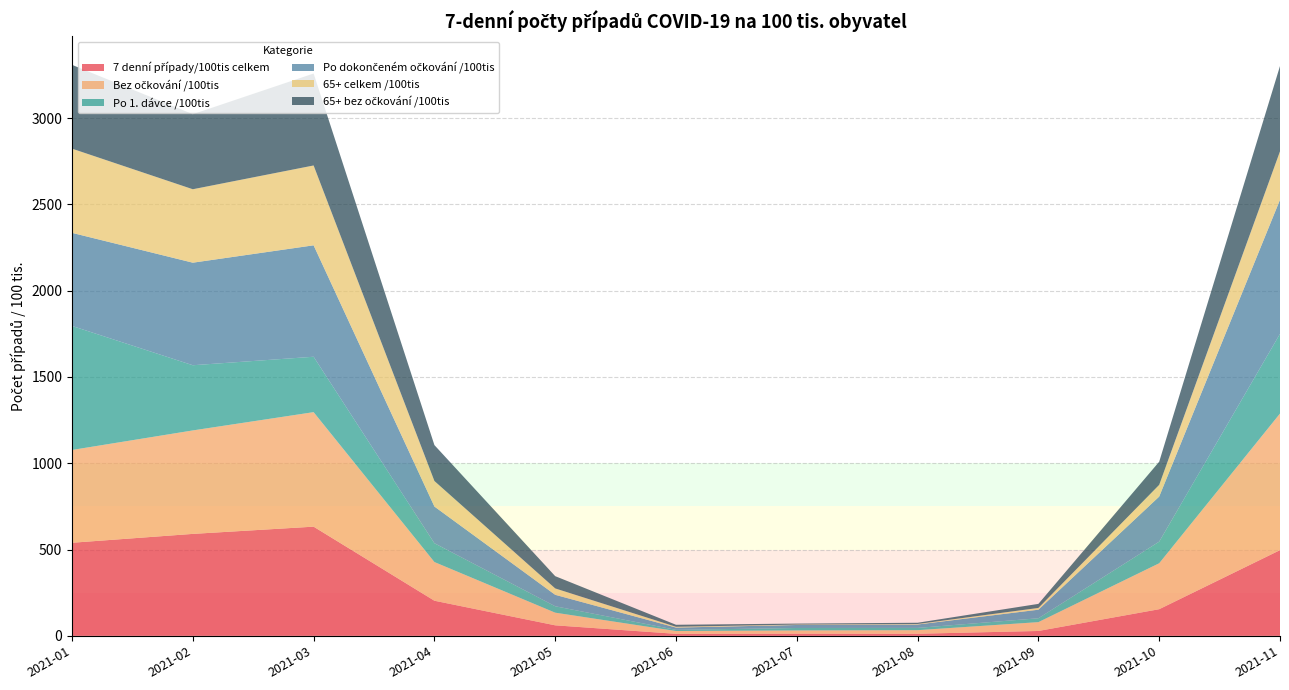

Reading left to right, extract all data points from this chart.

7 denní případy/100tis celkem: 539.3	590.7	632.6	203.4	60.9	11.6	12.6	12.0	28.2	154.3	496.5
Bez očkování /100tis: 537.6	599.5	663.5	224.3	73.3	16.3	18.6	20.9	51.2	266.3	791.4
Po 1. dávce /100tis: 718.7	377.7	321.0	109.0	37.2	6.7	14.2	13.1	22.4	125.2	462.0
Po dokončeném očkování /100tis: 539.3	594.2	645.7	212.6	66.2	13.2	17.4	19.7	49.6	261.1	776.9
65+ celkem /100tis: 487.9	425.5	462.6	147.9	37.1	4.6	2.4	3.0	10.2	68.0	280.5
65+ bez očkování /100tis: 485.6	434.9	532.8	208.0	71.1	11.7	5.7	7.1	23.6	134.0	494.2